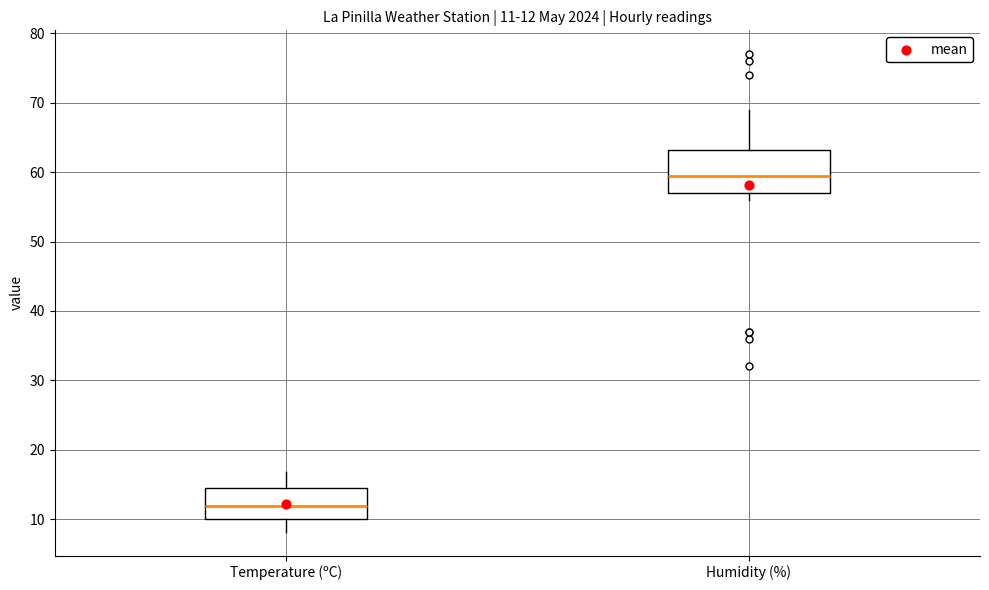

Comparing the boxes themselves (not the whiskers), which one is the tallest?

Humidity (%)